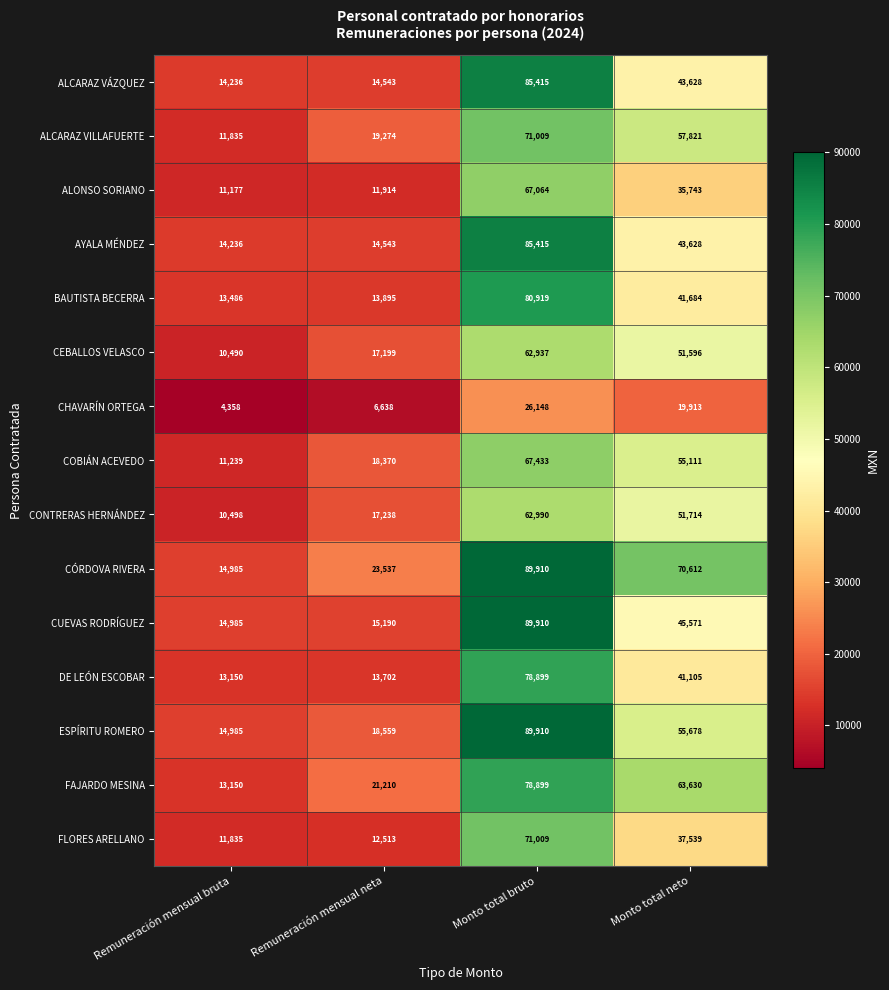

What is the difference between the second highest and minimum values in the FAJARDO MESINA series?

50480